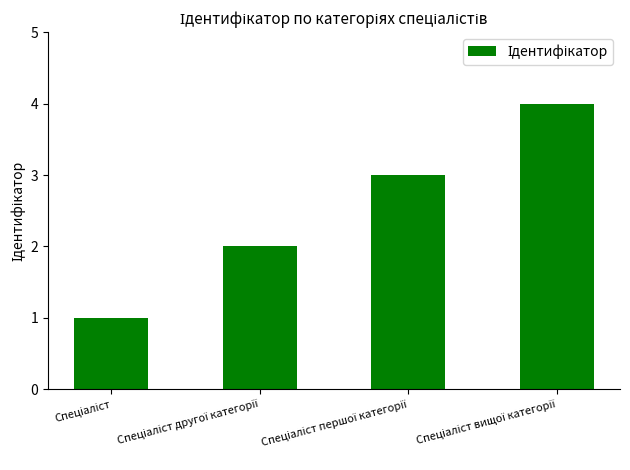

What is the greatest value displayed?

4